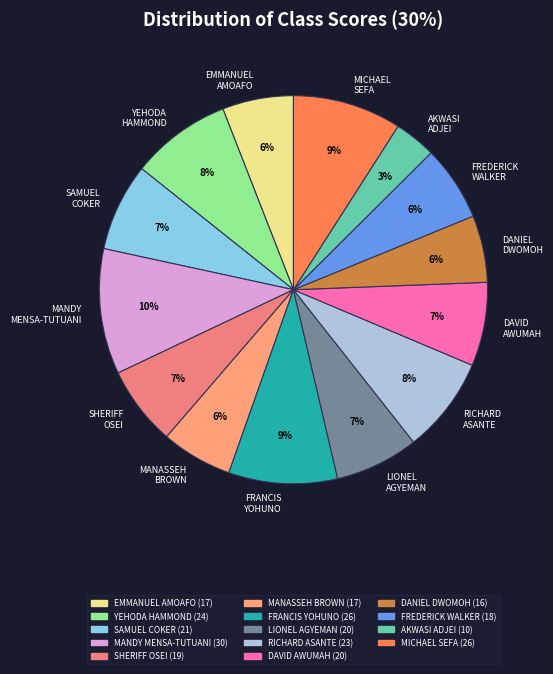

Is the sum of SHERIFF OSEI and YEHODA HAMMOND greater than half?

No